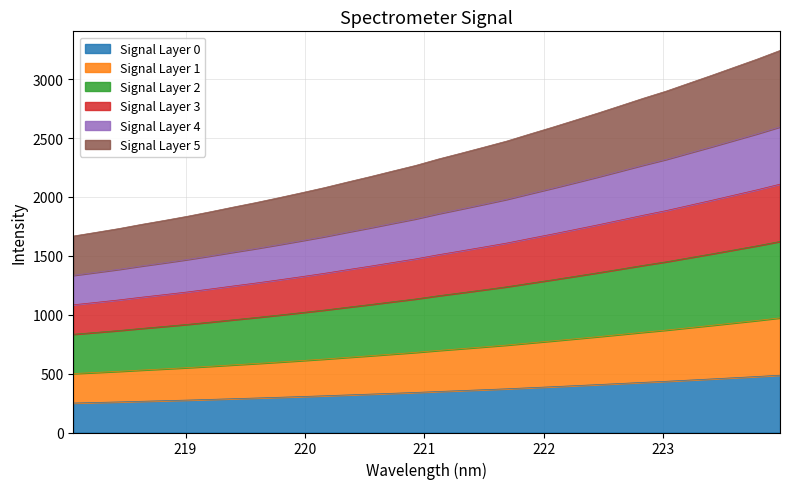

The chart shows a value of 2475.2 at 218.8244. True or false?

False